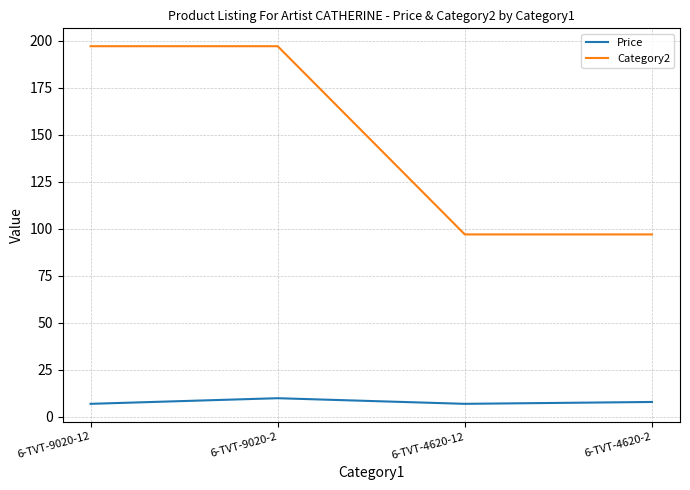

What is the difference between the highest and lowest values at 6-TVT-9020-2?

187.0